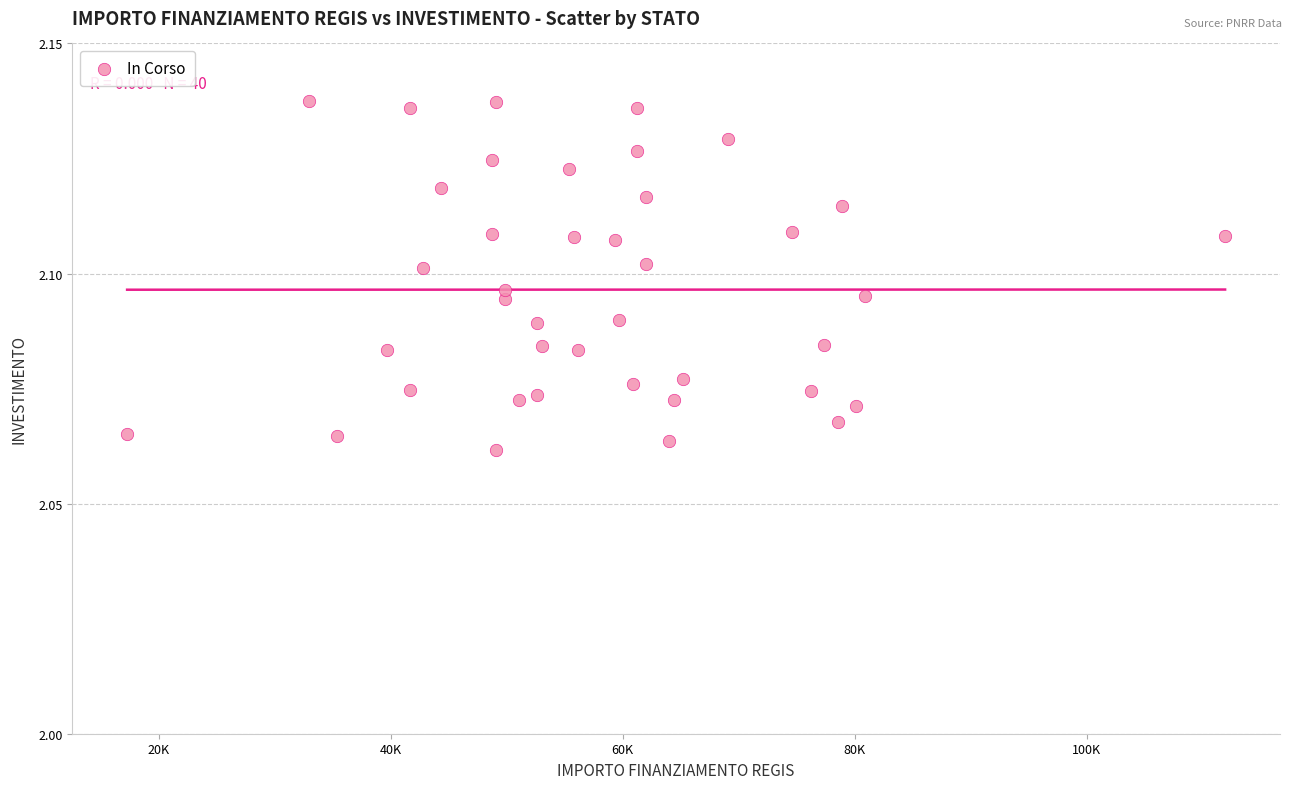

How many data points are displayed?

40